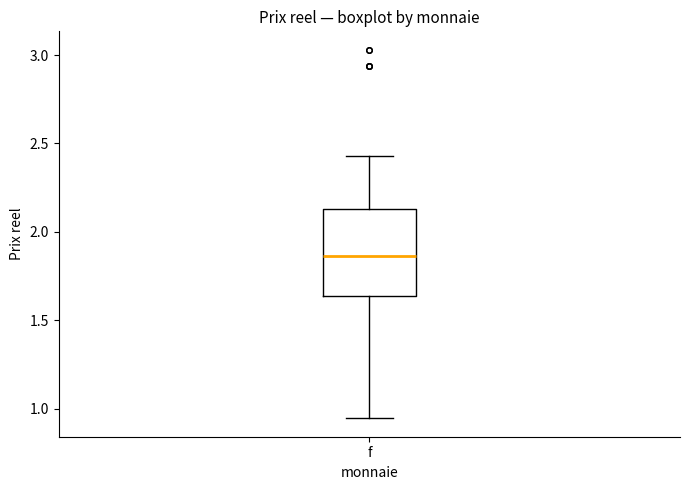

Read this box plot against the y-axis: the position of the median line, the range covered by the box, and the ends of both whiskers. The values are not printed on the chart, so give them approximately, as read against the axis.

median 1.85, box 1.65 to 2.15, whiskers 0.95 to 2.45